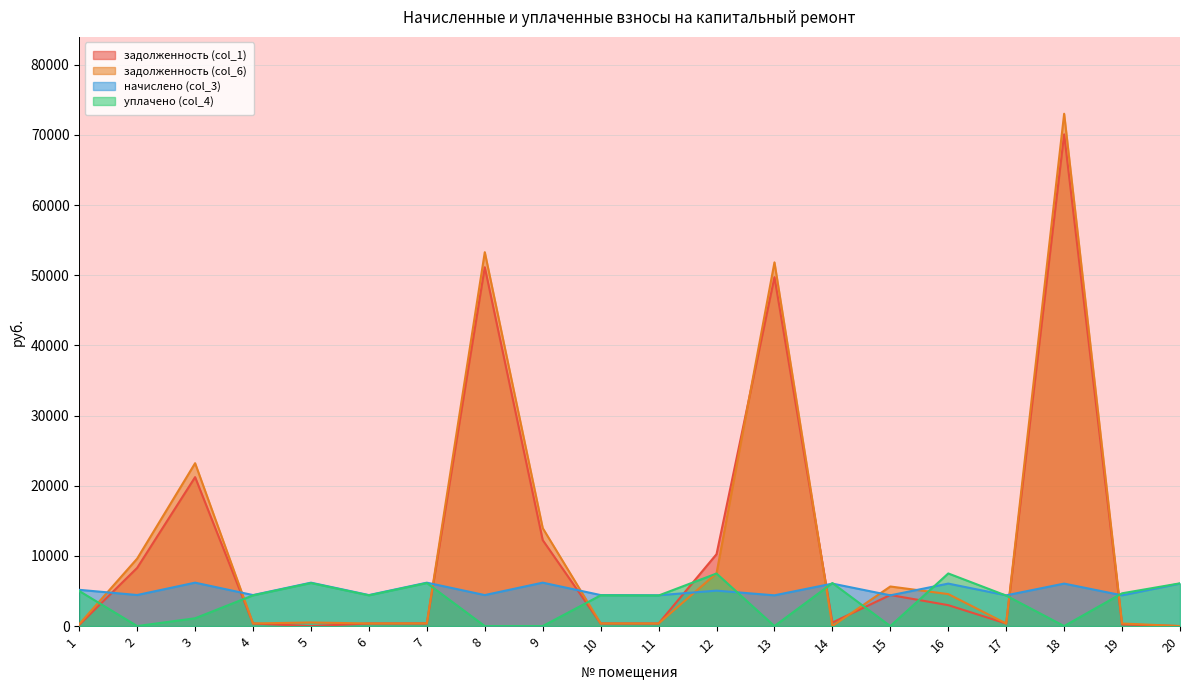

How many intersections are there between задолженность (col_1) and начислено (col_3)?

10